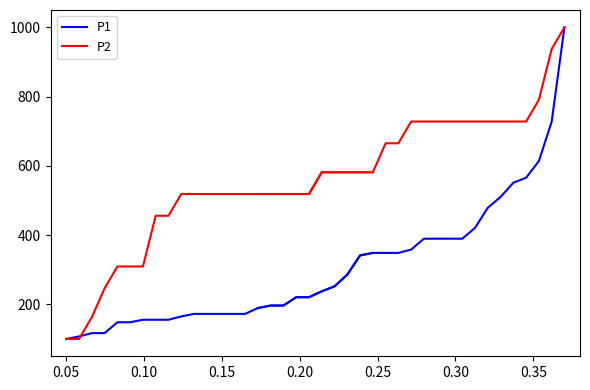

What are all the series names shown in the legend?

P1, P2